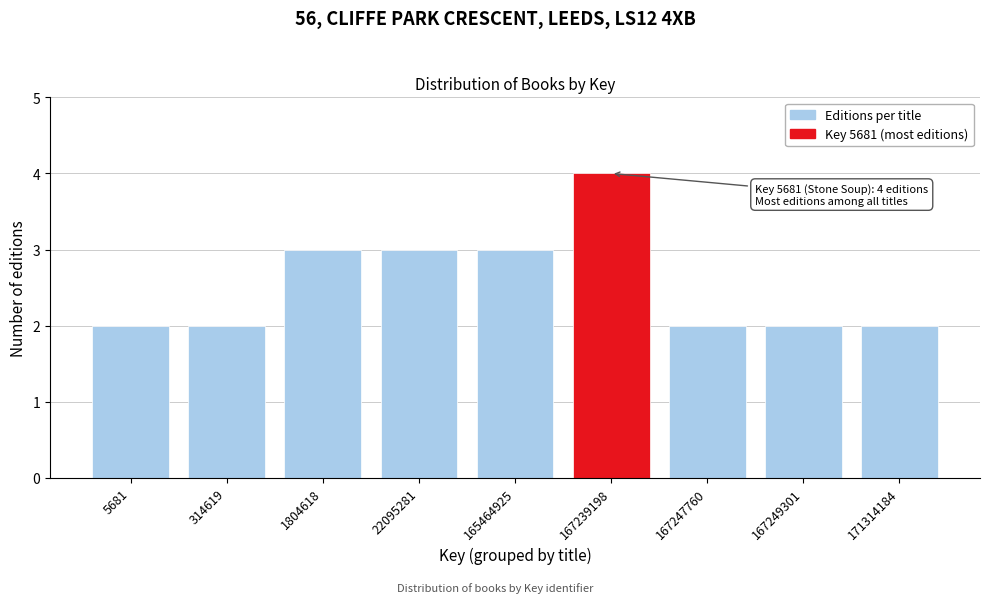

Reading left to right, transcribe all the data shown in this chart.

2	2	3	3	3	4	2	2	2